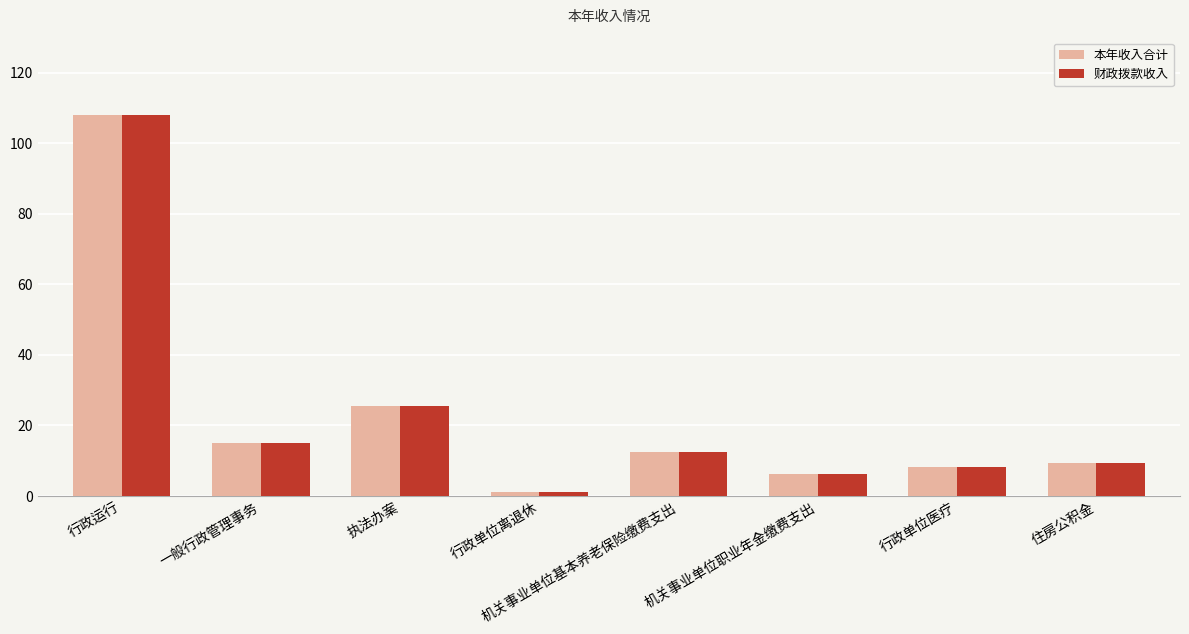

At which category is the sum across all series the highest?

行政运行